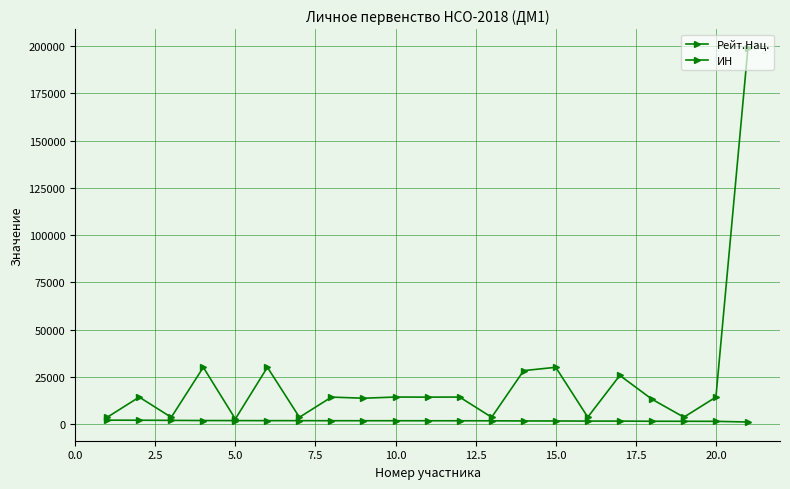

At how many categories does at least one series exceed 168587?

1